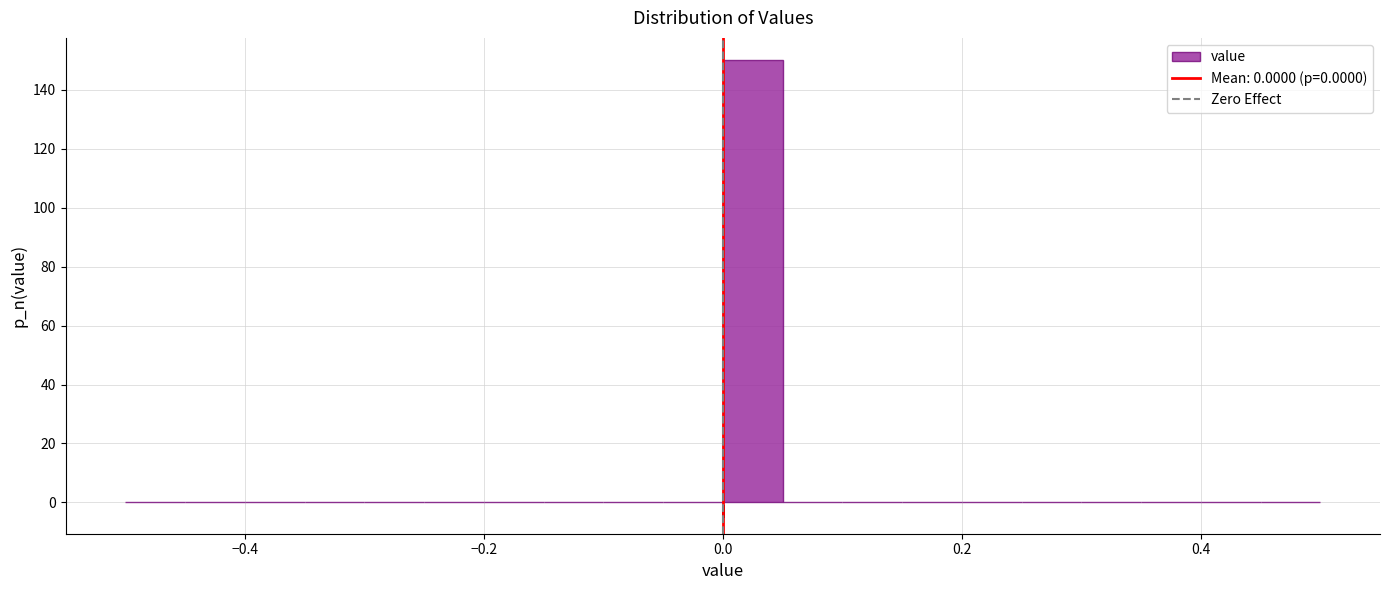

Read against the x-axis, roughly where is the centre of the tallest bar?

0.02